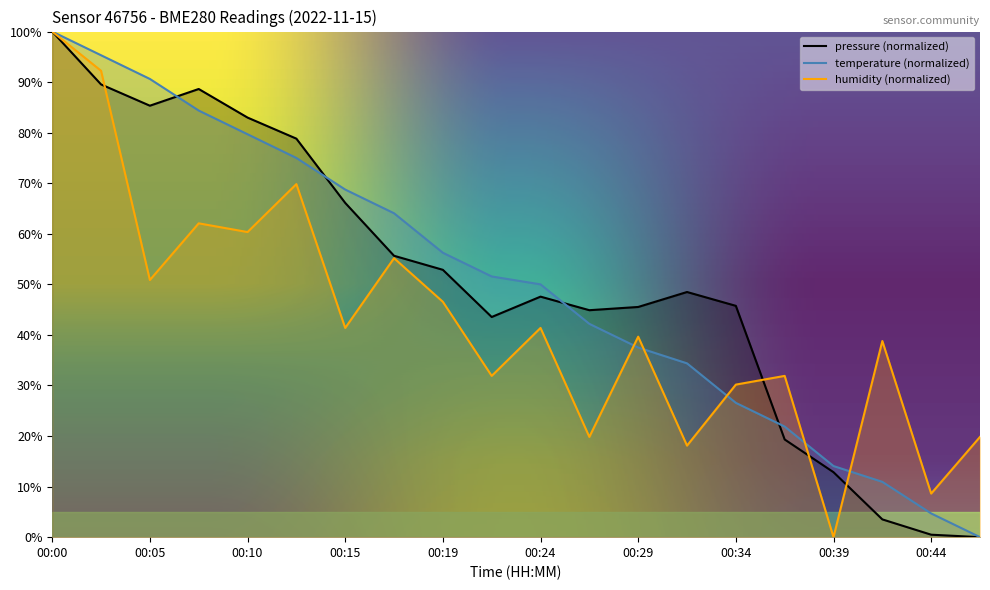

How many intersections are there between temperature and pressure?

4